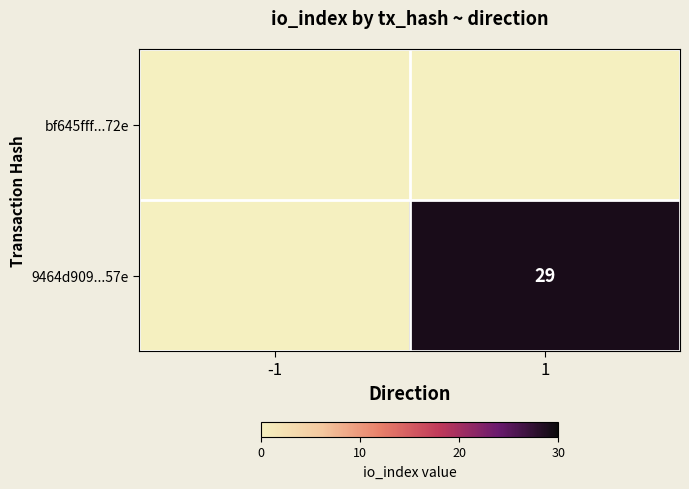

True or false: 9464d909...57e has a value of 29 at 1.

True